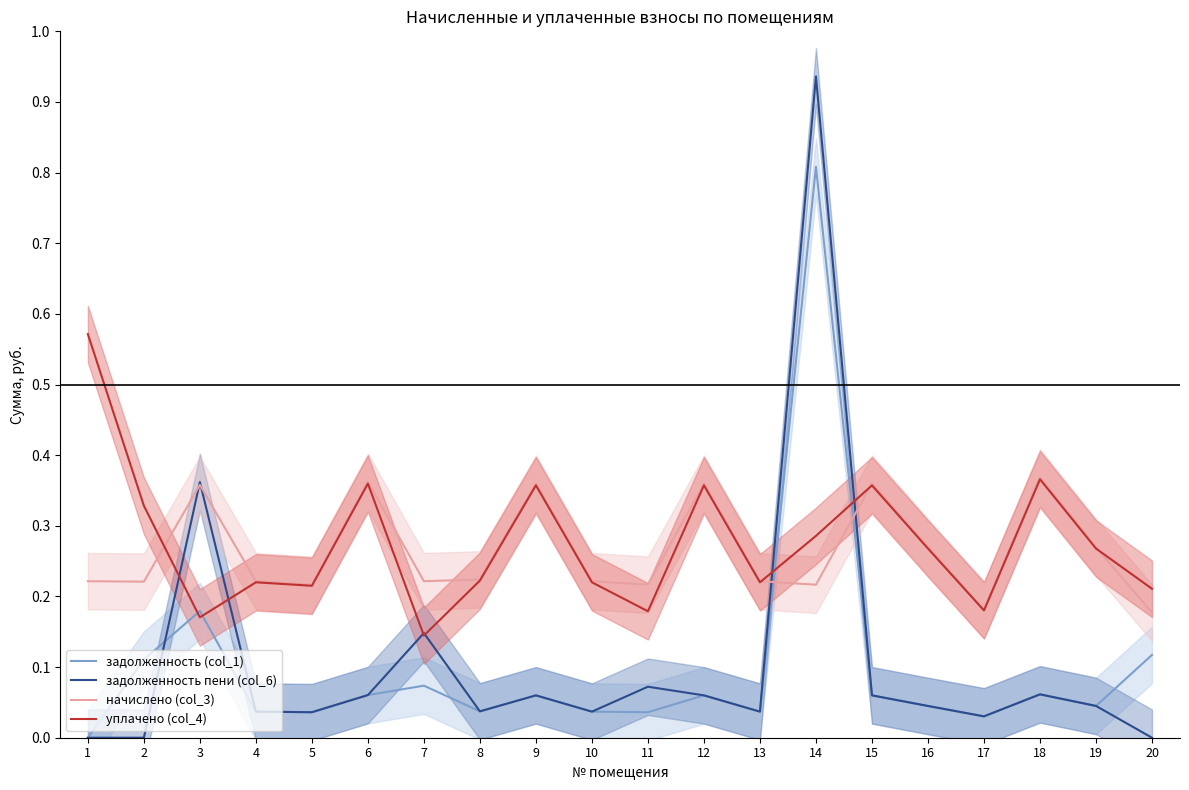

Which series changed the most between 6 and 17?

начислено (col_3)